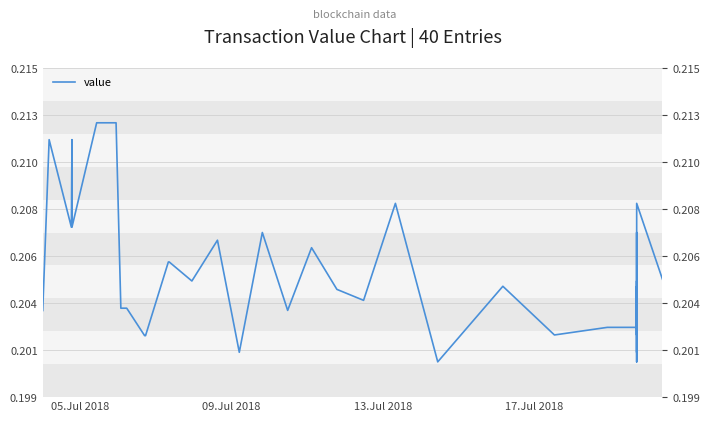

Does the chart have visible grid lines?

Yes